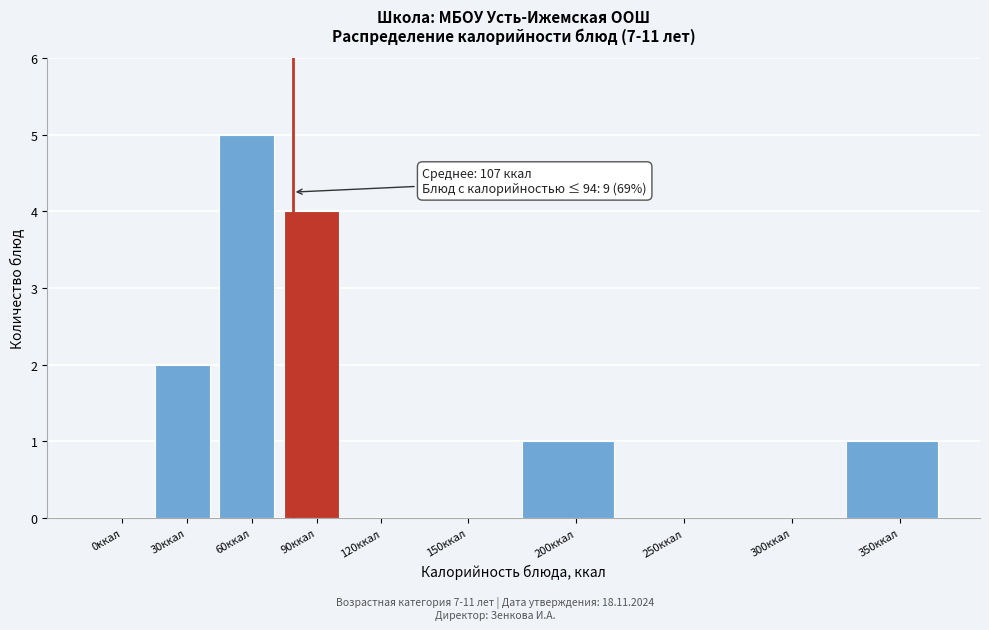

Reading right to left, list all the values displayed in this chart.

350ккал=1	300ккал=0	250ккал=0	200ккал=1	150ккал=0	120ккал=0	90ккал=4	60ккал=5	30ккал=2	0ккал=0